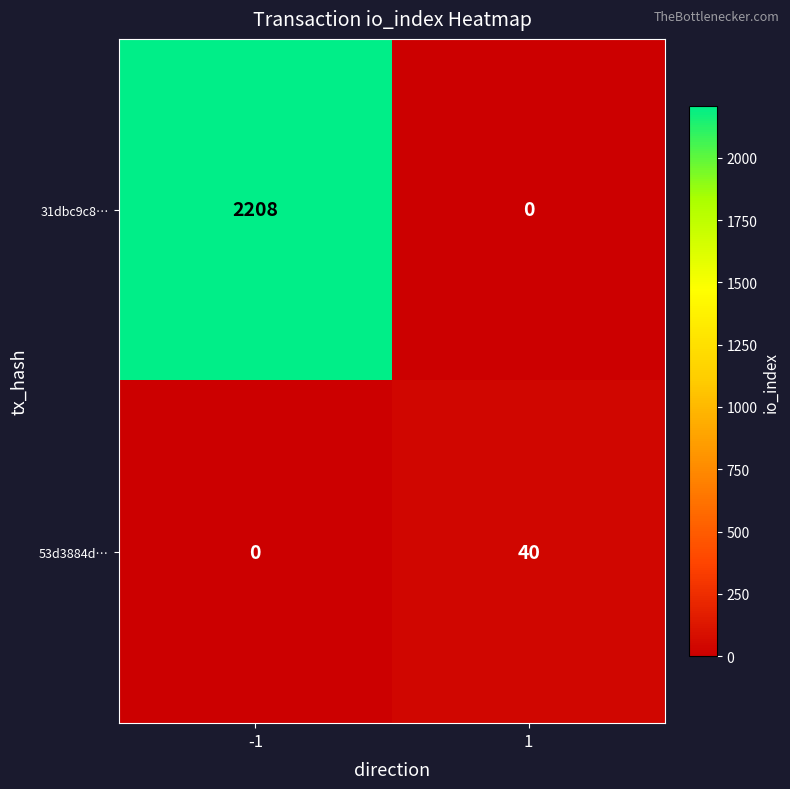

Reading left to right, list all the values displayed in this chart.

31dbc9c8…: -1=2208	1=0
53d3884d…: -1=0	1=40